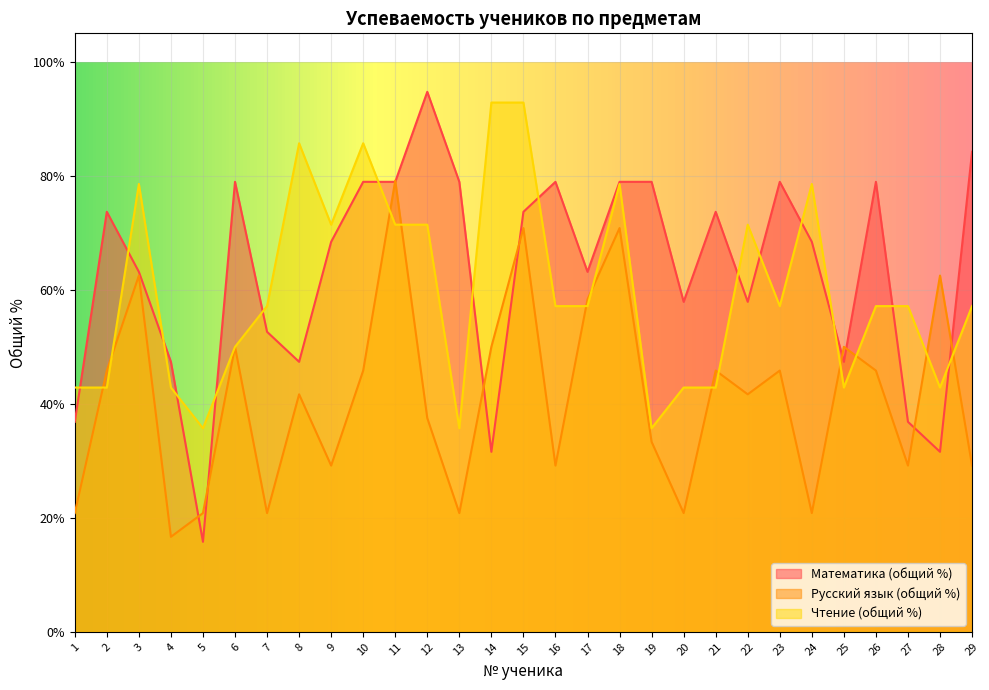

Where is the first local maximum for Математика (общий %)?

2